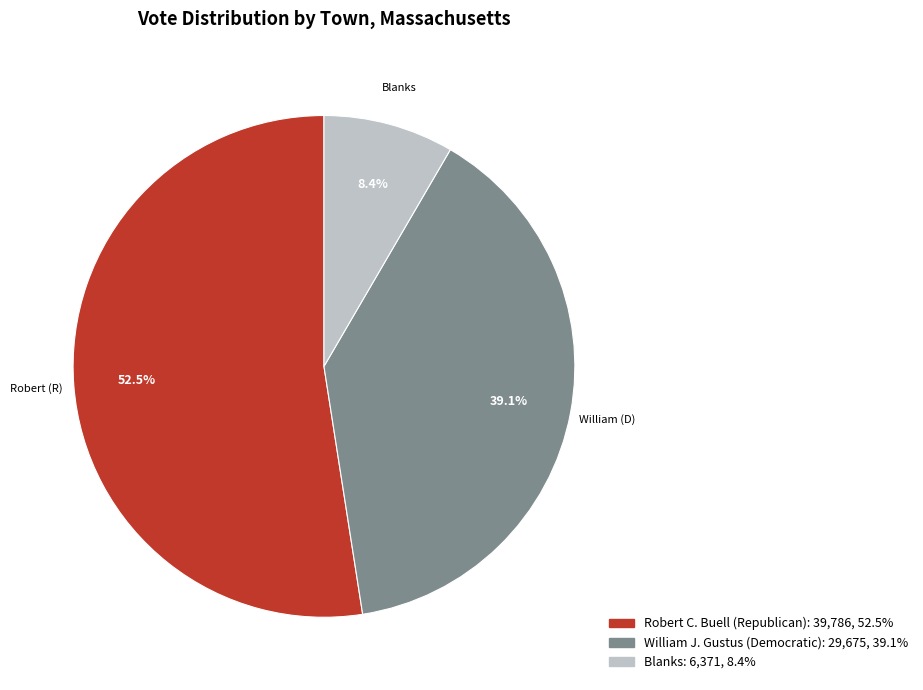

Is there any slice that represents more than half of the pie?

Yes